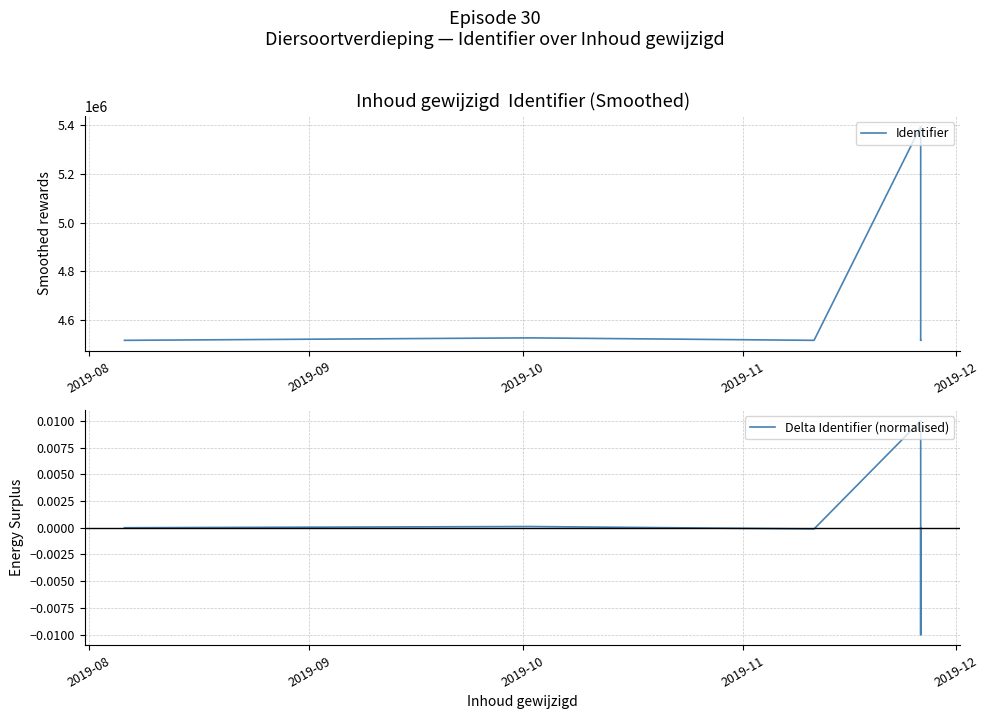

How many values in the Delta Identifier (normalised) series exceed 0?

9